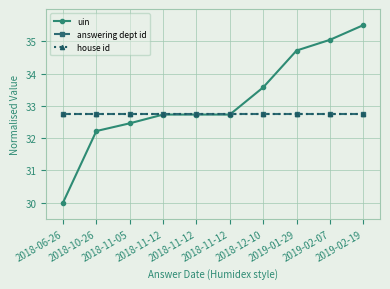

Does the chart have visible grid lines?

Yes